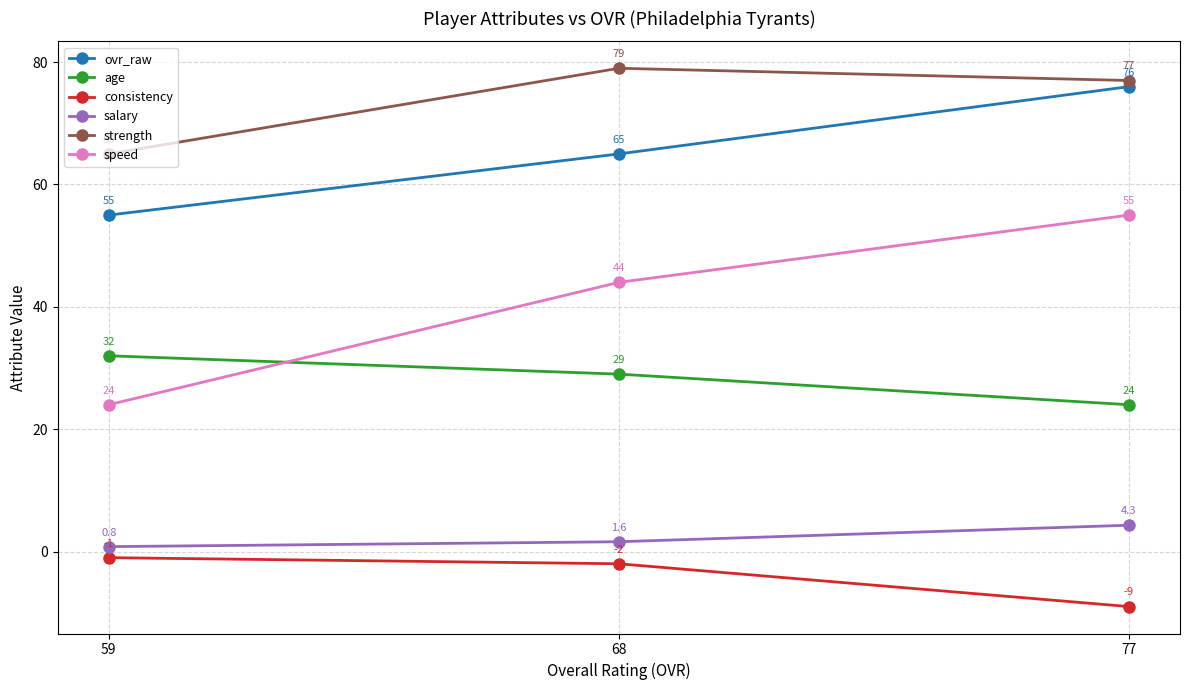

At which label is strength closest to 72?

77